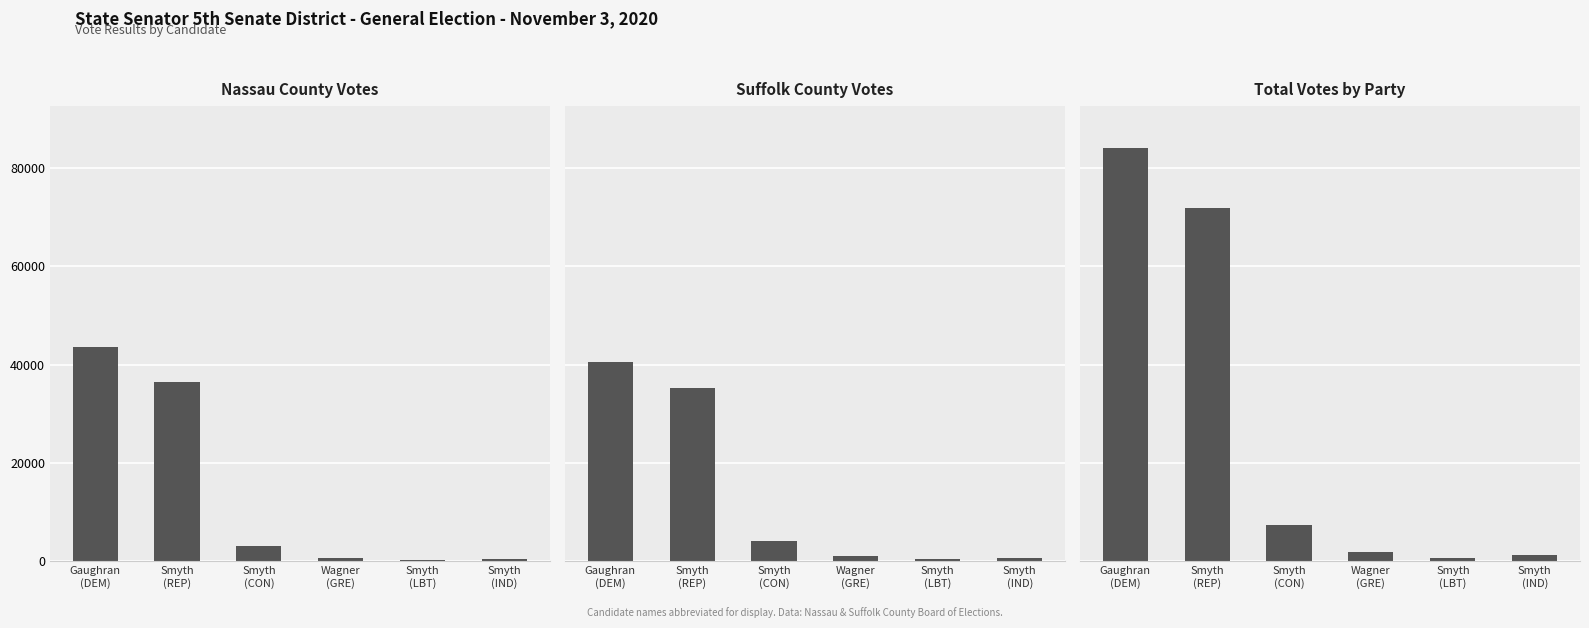

Rank the series by their maximum value, from lowest to highest.

Suffolk County Votes, Nassau County Votes, Total Votes by Party